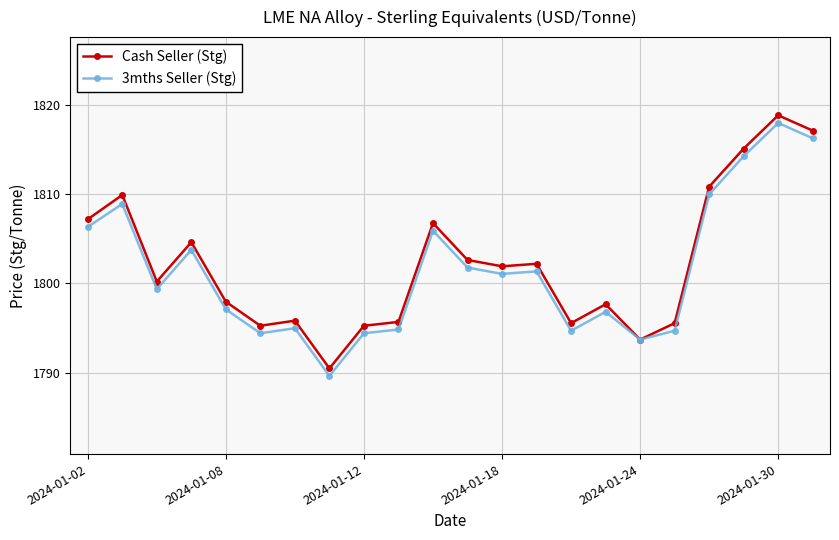

What is the value of the 3mths Seller (Stg) point at the 2nd from the left?

1808.9